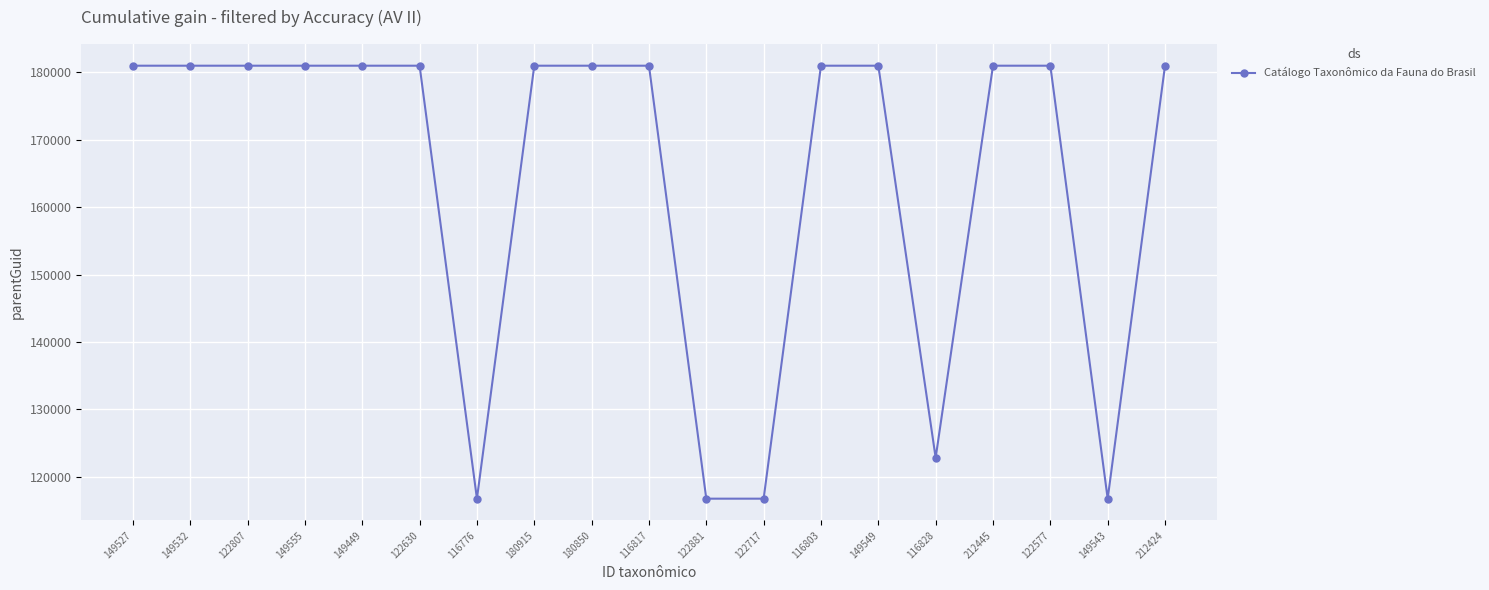

What is the sum of the values at 122577 and 180915?

361926